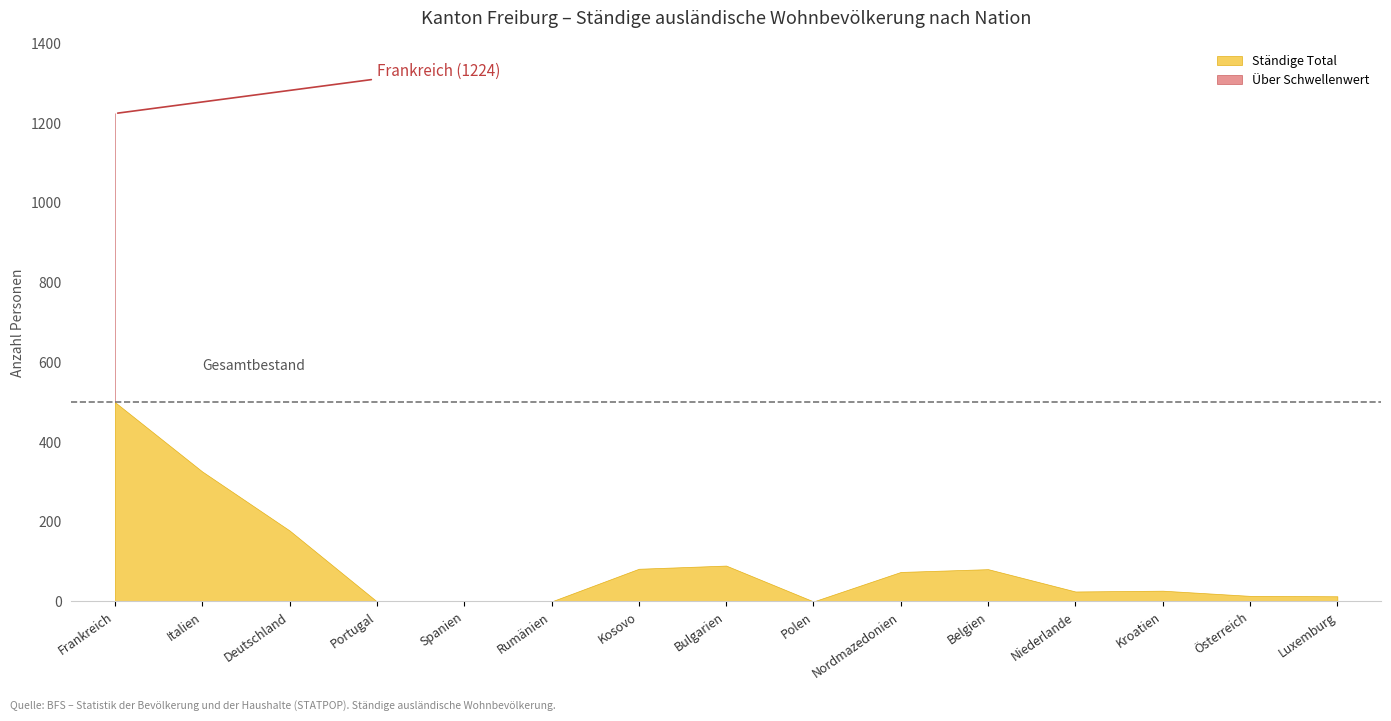

What is the label of the 10th point from the right?

Rumänien